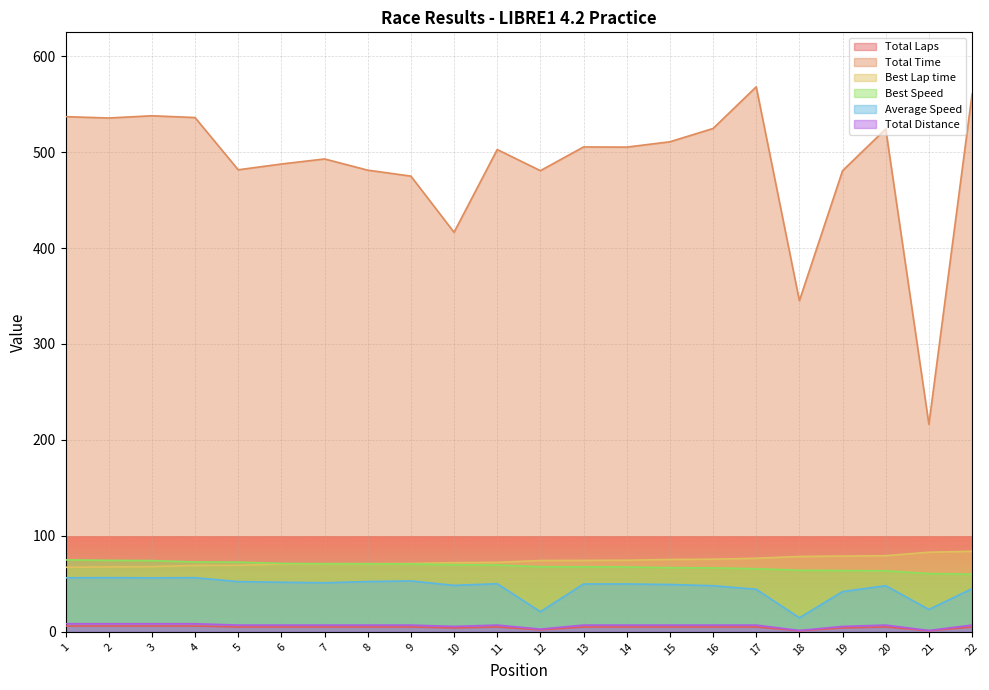

The Total Time series shows 316.0 at 15. True or false?

False